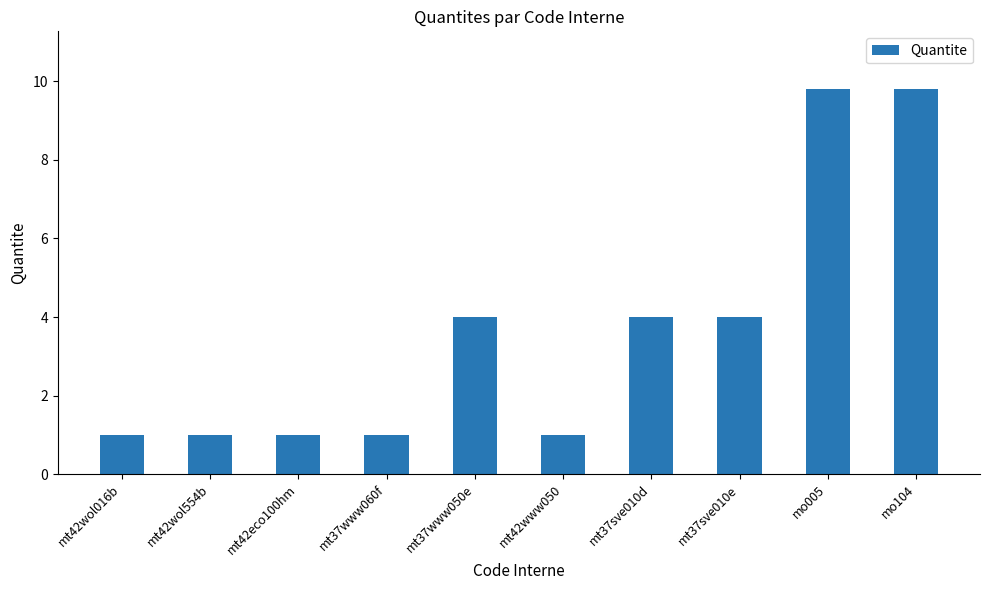

What is the average value?

3.7